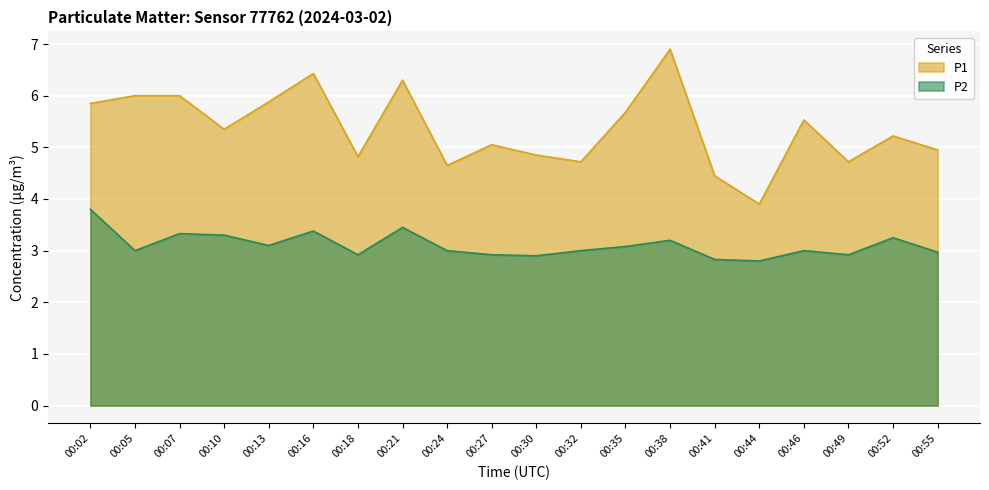

Rank the series at 00:52 from lowest to highest value.

P2, P1